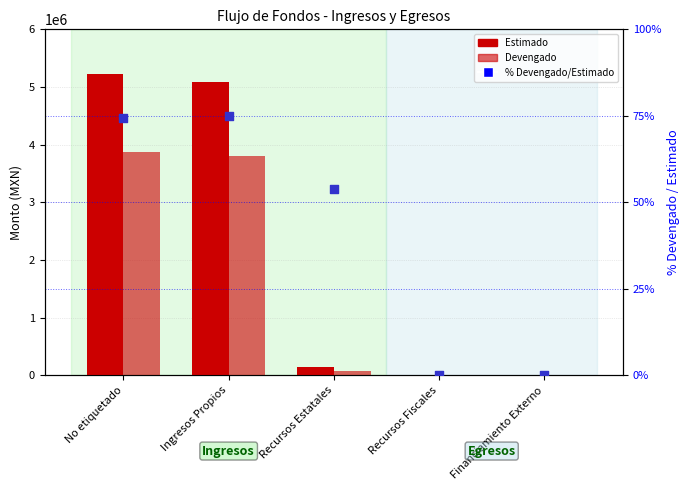

Is the value of % Devengado/Estimado at Ingresos Propios greater than the value of Devengado at Financiamiento Externo?

Yes